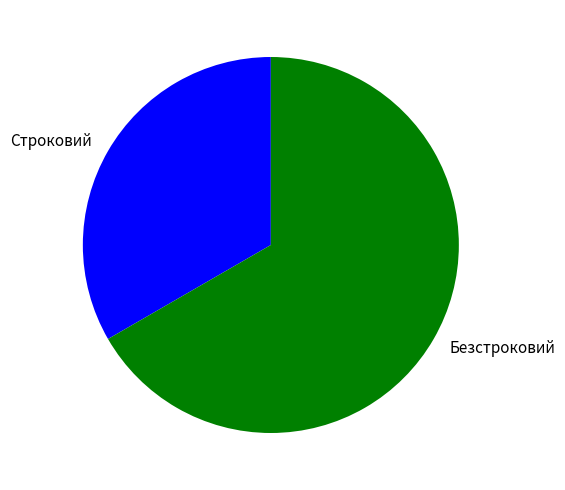

Between Безстроковий and Строковий, which is larger?

Безстроковий